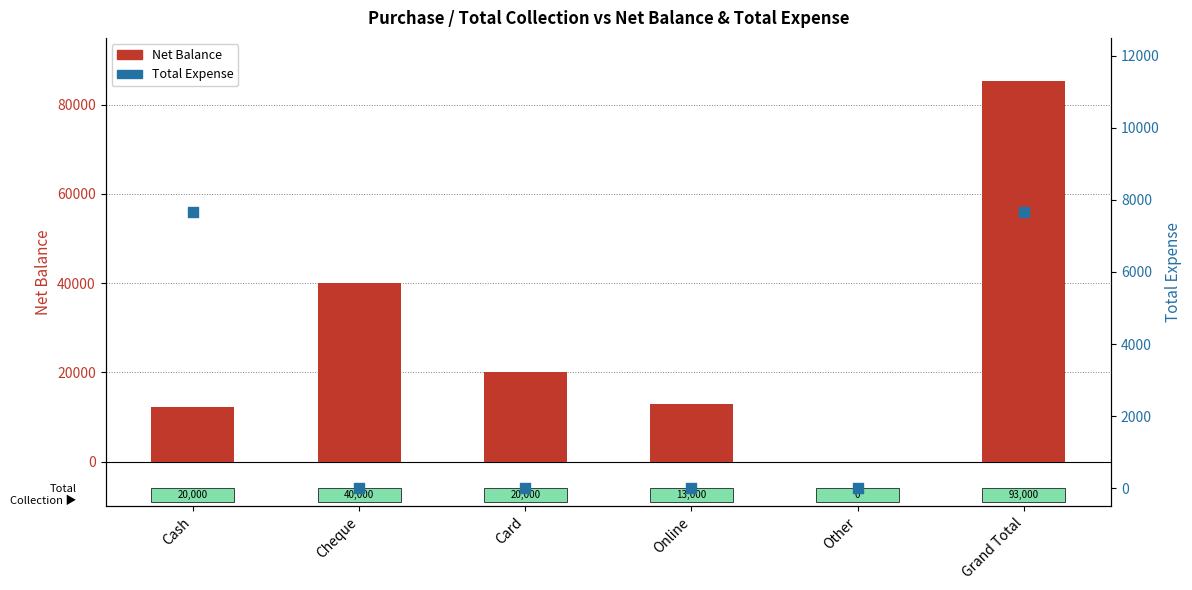

What is the total value across all series at Cheque?

40000